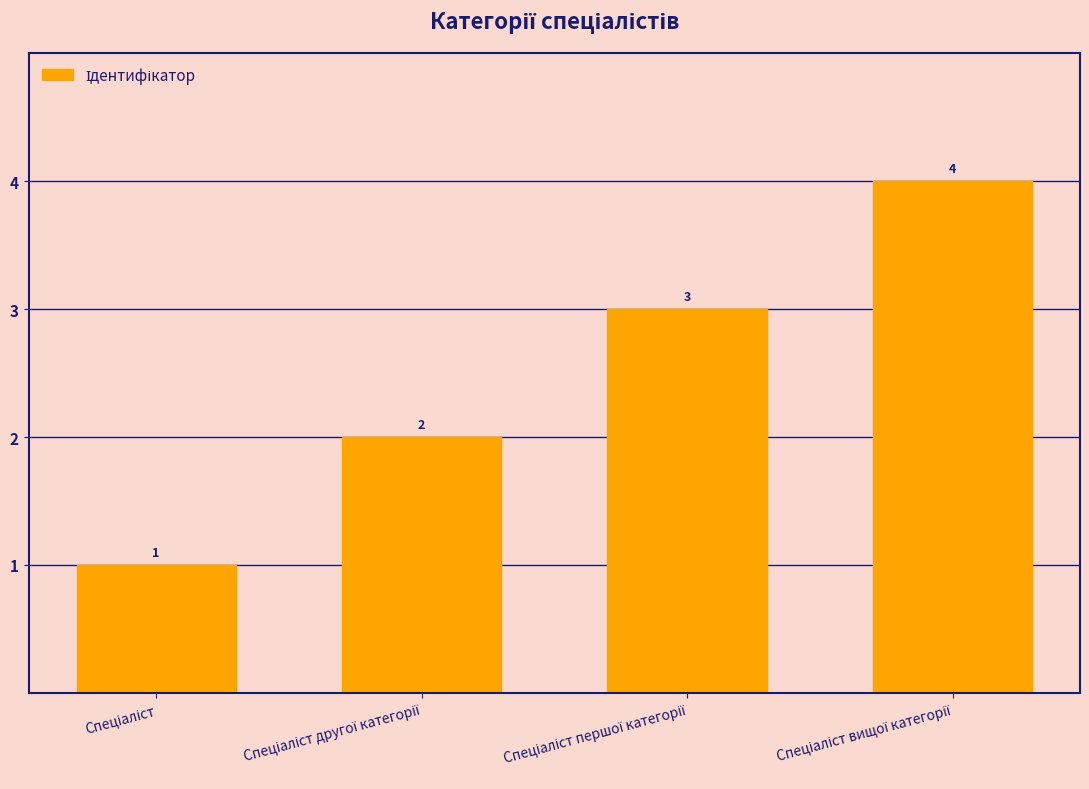

Count the values in the range 2 to 4.

3